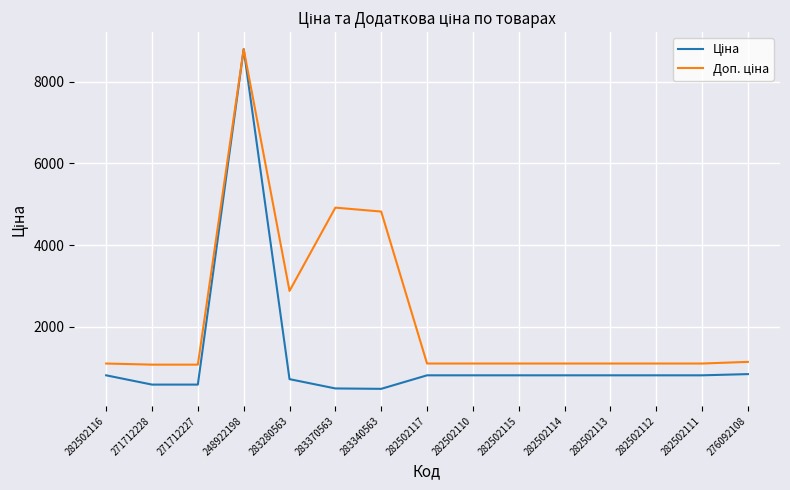

What is the difference between the highest and lowest values at 282502116?

288.7